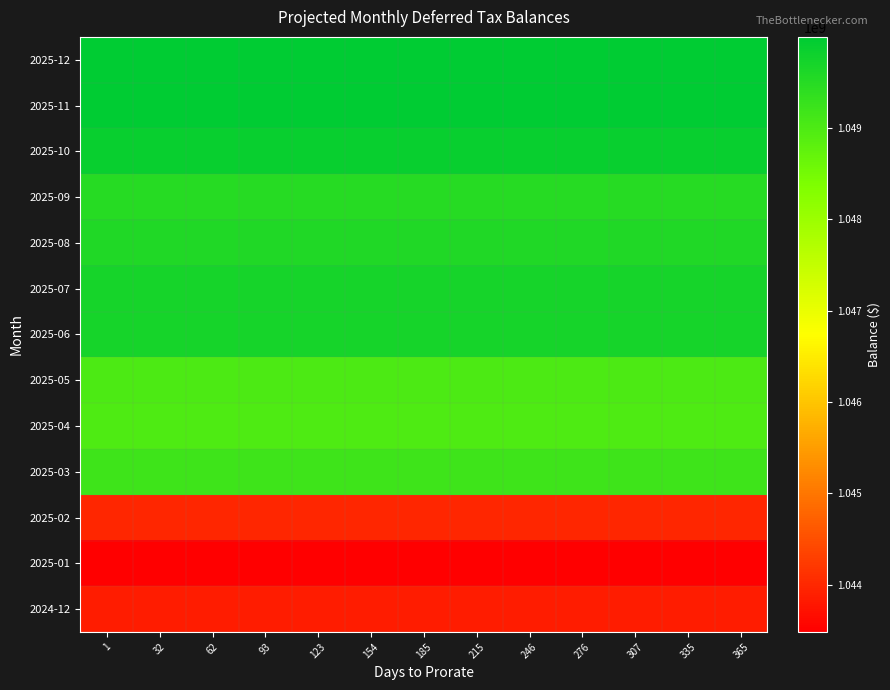

How many distinct data groups are displayed?

13